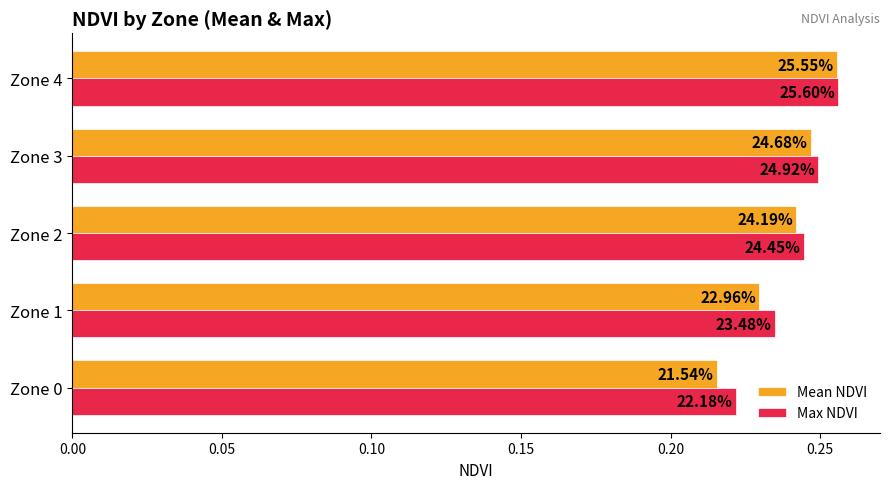

Rank the series by their average value, from lowest to highest.

Mean NDVI, Max NDVI